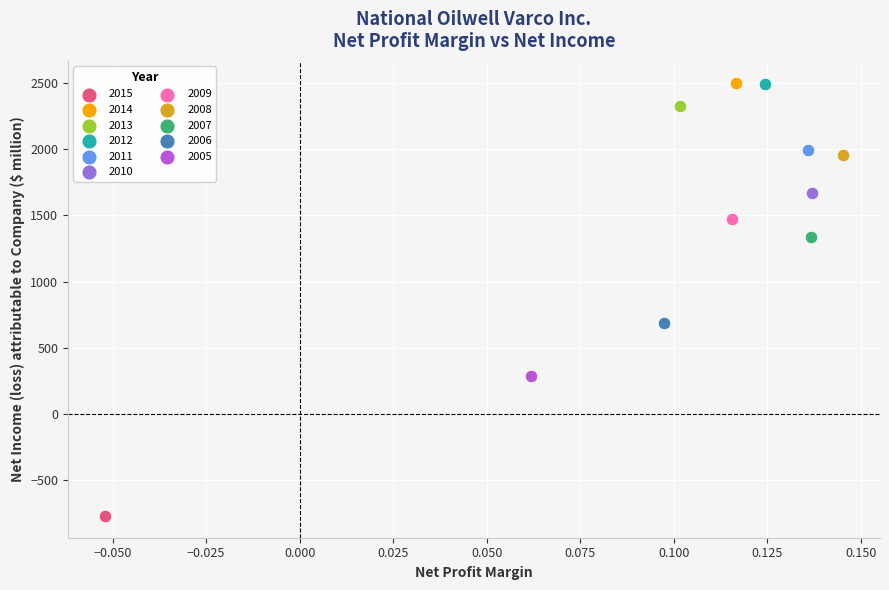

Which series contains the lowest Y value?

2015